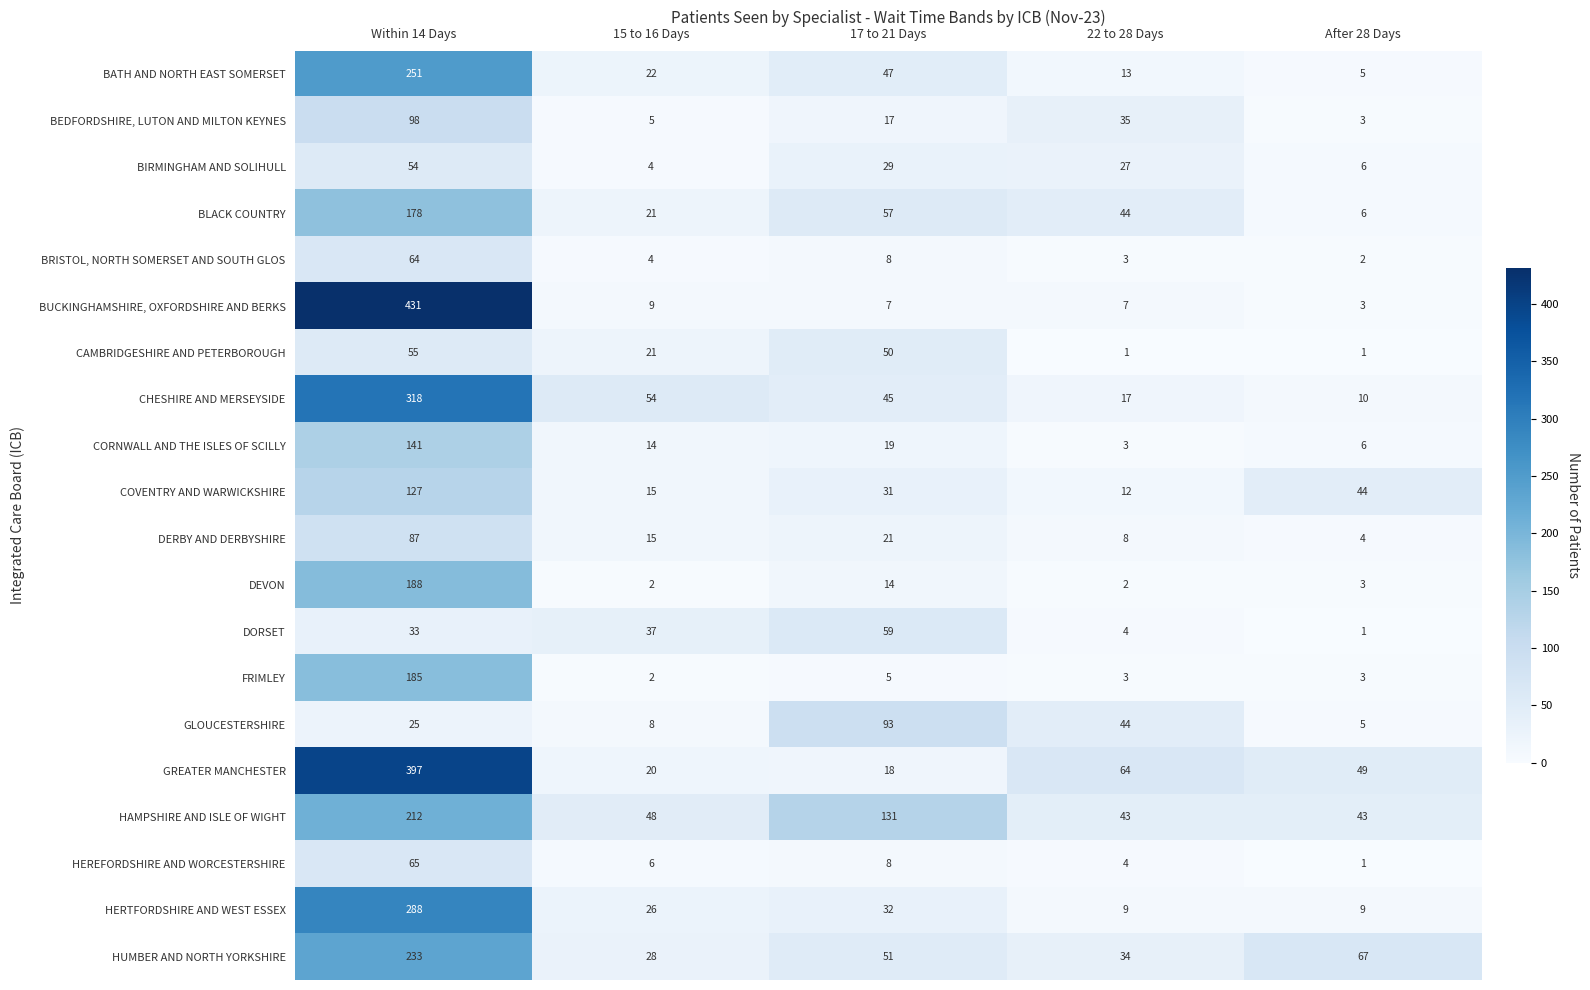

Rank the series by their maximum value, from lowest to highest.

BIRMINGHAM AND SOLIHULL, CAMBRIDGESHIRE AND PETERBOROUGH, DORSET, BRISTOL, NORTH SOMERSET AND SOUTH GLOS, HEREFORDSHIRE AND WORCESTERSHIRE, DERBY AND DERBYSHIRE, GLOUCESTERSHIRE, BEDFORDSHIRE, LUTON AND MILTON KEYNES, COVENTRY AND WARWICKSHIRE, CORNWALL AND THE ISLES OF SCILLY, BLACK COUNTRY, FRIMLEY, DEVON, HAMPSHIRE AND ISLE OF WIGHT, HUMBER AND NORTH YORKSHIRE, BATH AND NORTH EAST SOMERSET, HERTFORDSHIRE AND WEST ESSEX, CHESHIRE AND MERSEYSIDE, GREATER MANCHESTER, BUCKINGHAMSHIRE, OXFORDSHIRE AND BERKS